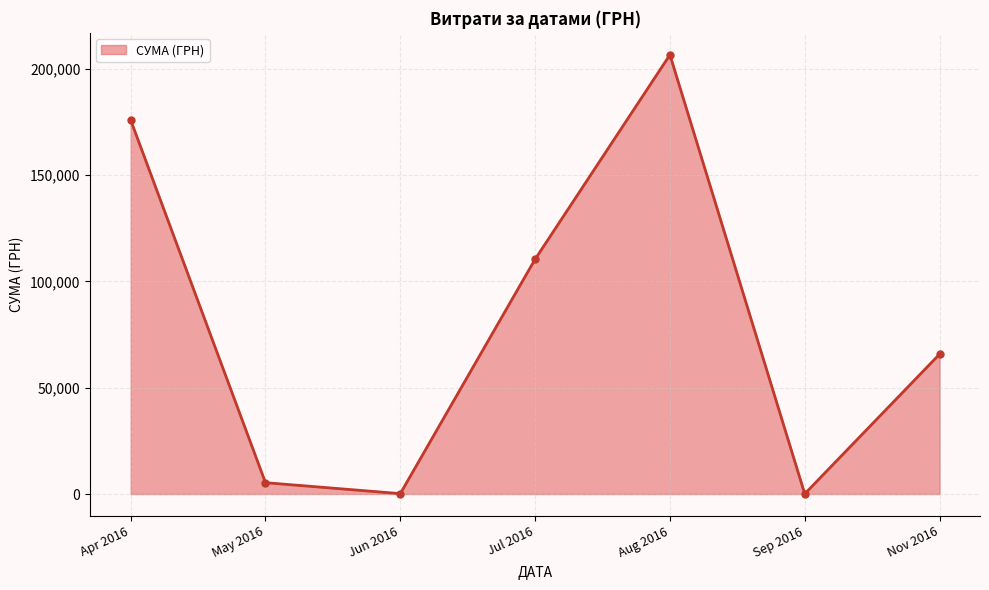

How many series are shown in this chart?

1